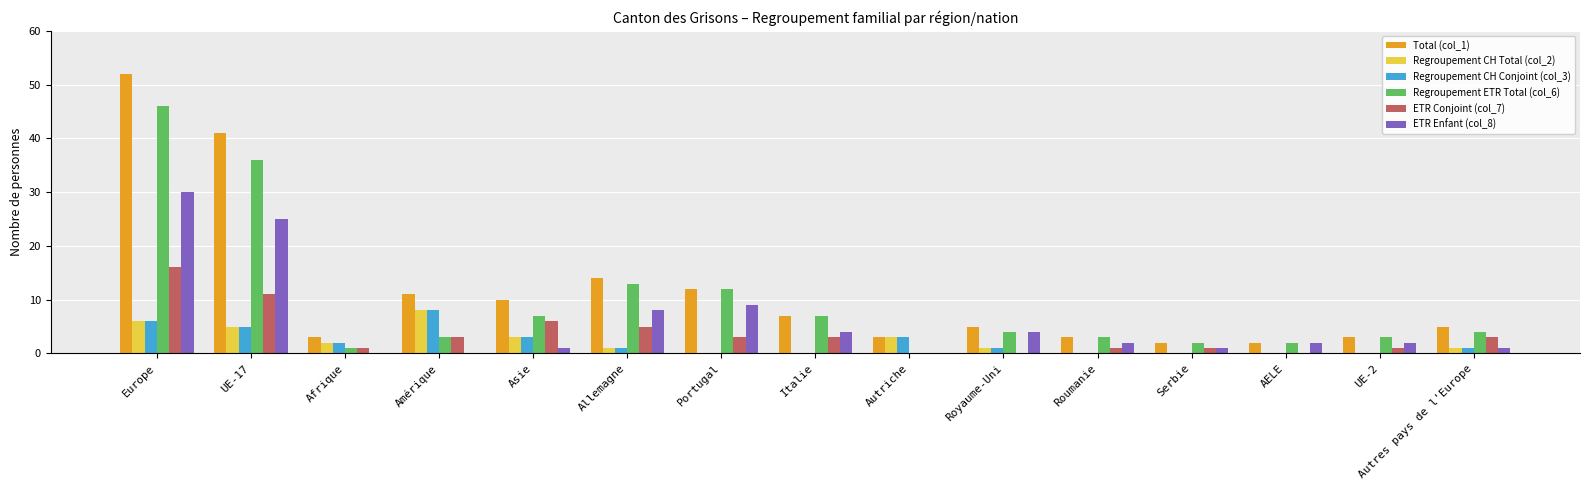

Reading left to right, extract all data points from this chart.

Total (col_1): Europe=52	UE-17=41	Afrique=3	Amérique=11	Asie=10	Allemagne=14	Portugal=12	Italie=7	Autriche=3	Royaume-Uni=5	Roumanie=3	Serbie=2	AELE=2	UE-2=3	Autres pays de l'Europe=5
Regroupement CH Total (col_2): Europe=6	UE-17=5	Afrique=2	Amérique=8	Asie=3	Allemagne=1	Portugal=0	Italie=0	Autriche=3	Royaume-Uni=1	Roumanie=0	Serbie=0	AELE=0	UE-2=0	Autres pays de l'Europe=1
Regroupement CH Conjoint (col_3): Europe=6	UE-17=5	Afrique=2	Amérique=8	Asie=3	Allemagne=1	Portugal=0	Italie=0	Autriche=3	Royaume-Uni=1	Roumanie=0	Serbie=0	AELE=0	UE-2=0	Autres pays de l'Europe=1
Regroupement ETR Total (col_6): Europe=46	UE-17=36	Afrique=1	Amérique=3	Asie=7	Allemagne=13	Portugal=12	Italie=7	Autriche=0	Royaume-Uni=4	Roumanie=3	Serbie=2	AELE=2	UE-2=3	Autres pays de l'Europe=4
ETR Conjoint (col_7): Europe=16	UE-17=11	Afrique=1	Amérique=3	Asie=6	Allemagne=5	Portugal=3	Italie=3	Autriche=0	Royaume-Uni=0	Roumanie=1	Serbie=1	AELE=0	UE-2=1	Autres pays de l'Europe=3
ETR Enfant (col_8): Europe=30	UE-17=25	Afrique=0	Amérique=0	Asie=1	Allemagne=8	Portugal=9	Italie=4	Autriche=0	Royaume-Uni=4	Roumanie=2	Serbie=1	AELE=2	UE-2=2	Autres pays de l'Europe=1